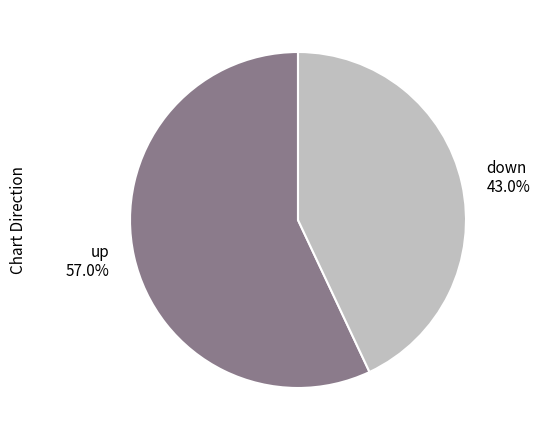

Rank the categories by value from highest to lowest.

up, down